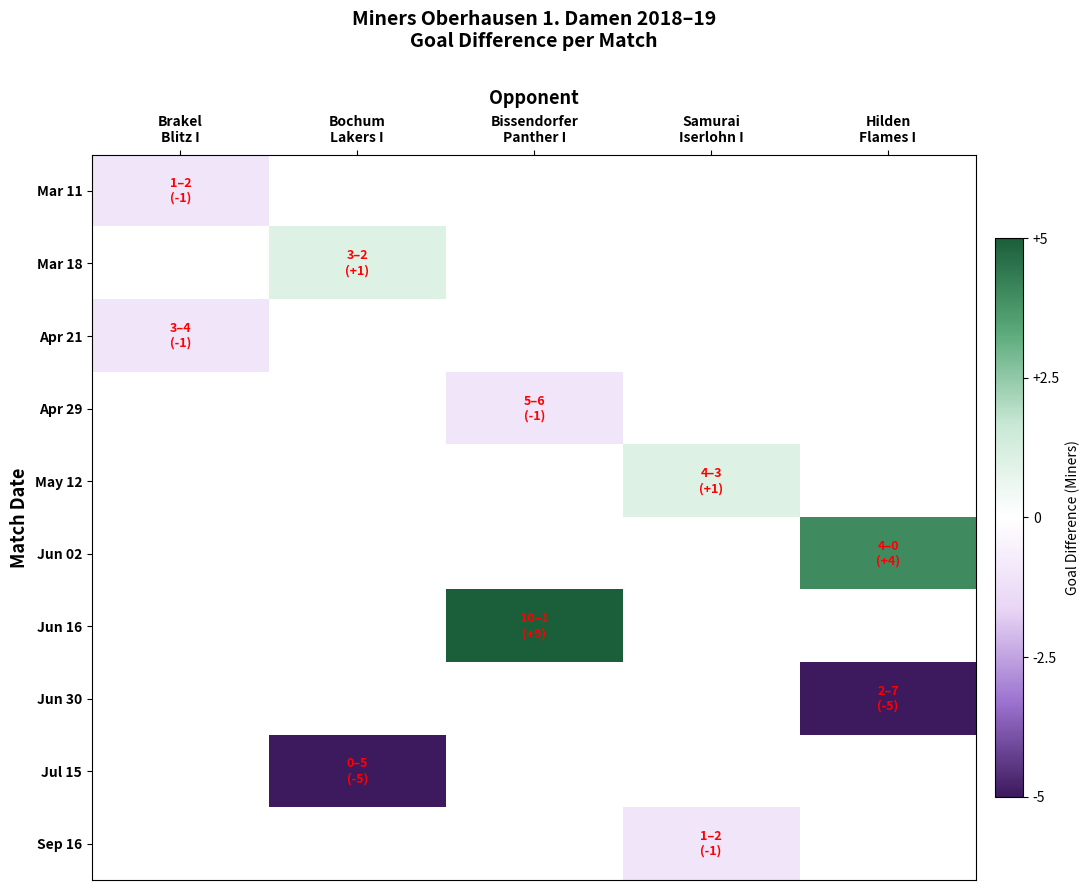

At how many categories does at least one series exceed -2?

5